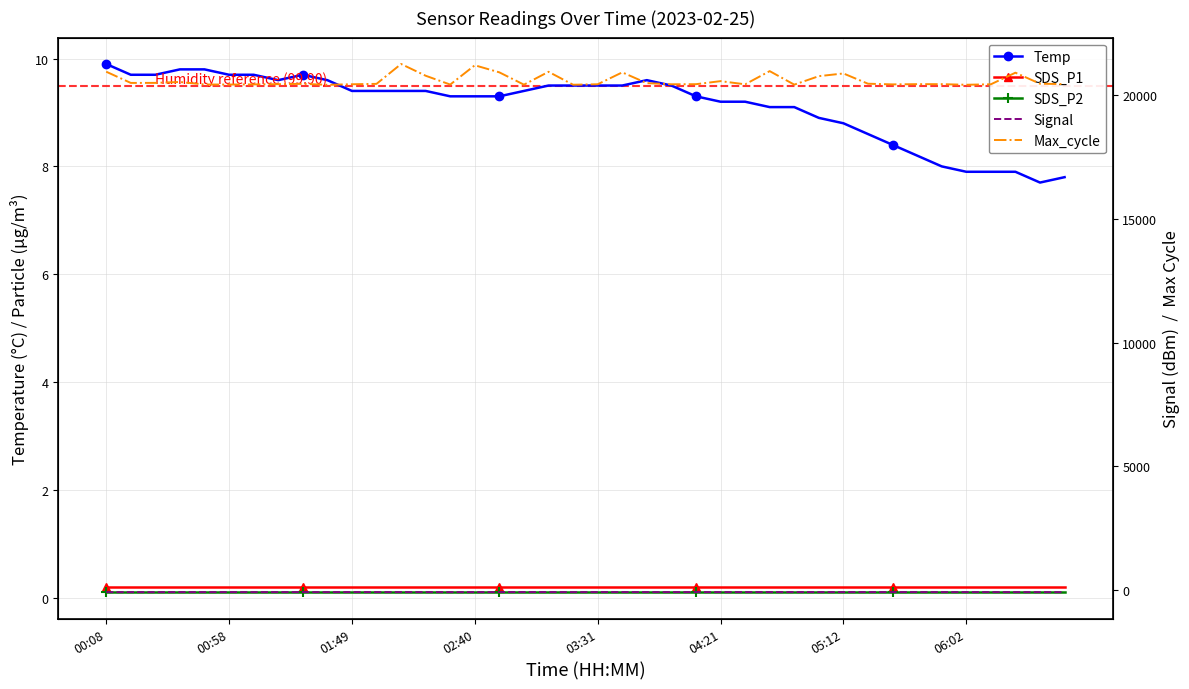

What is the spread (max minus min) of values at 13?

20827.0